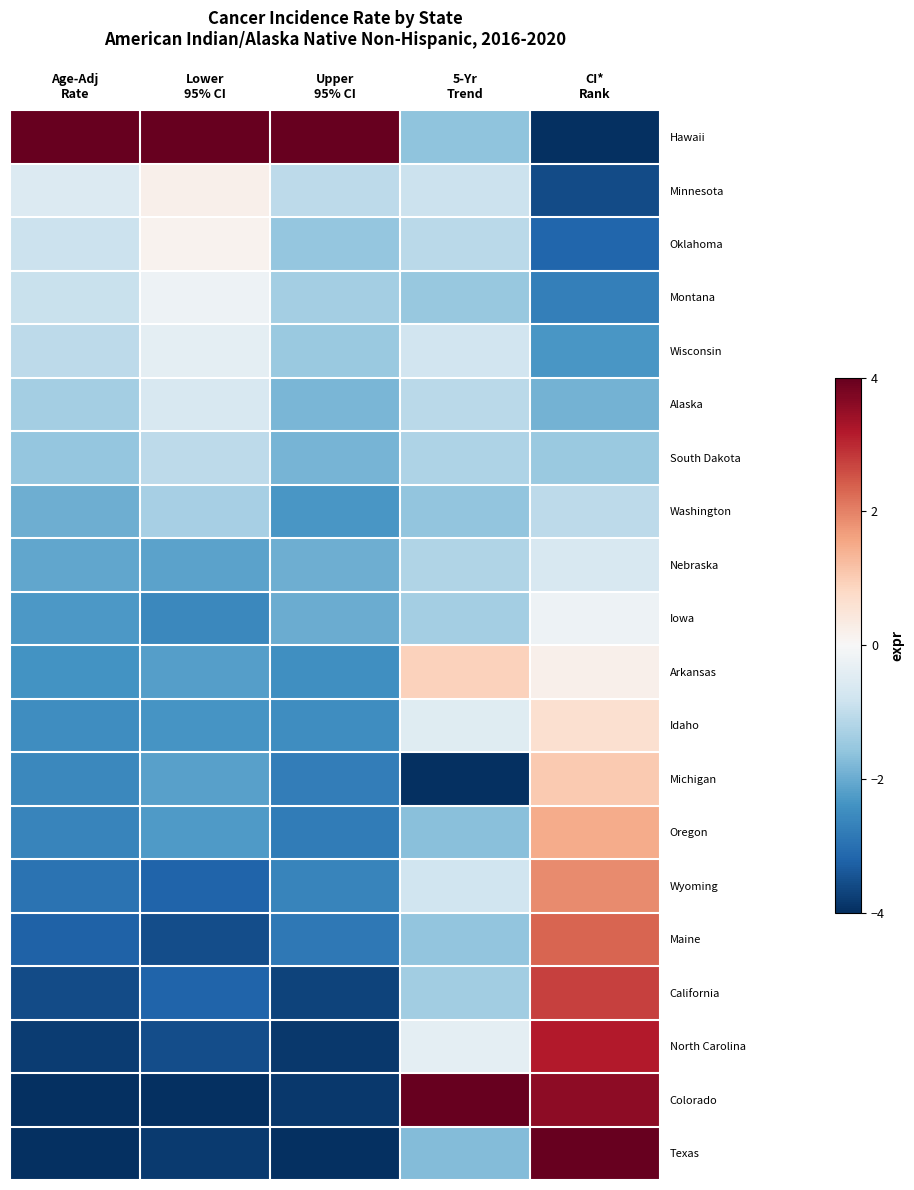

Between Upper 95% CI and 5-Yr Trend, which series saw the biggest shift?

Colorado